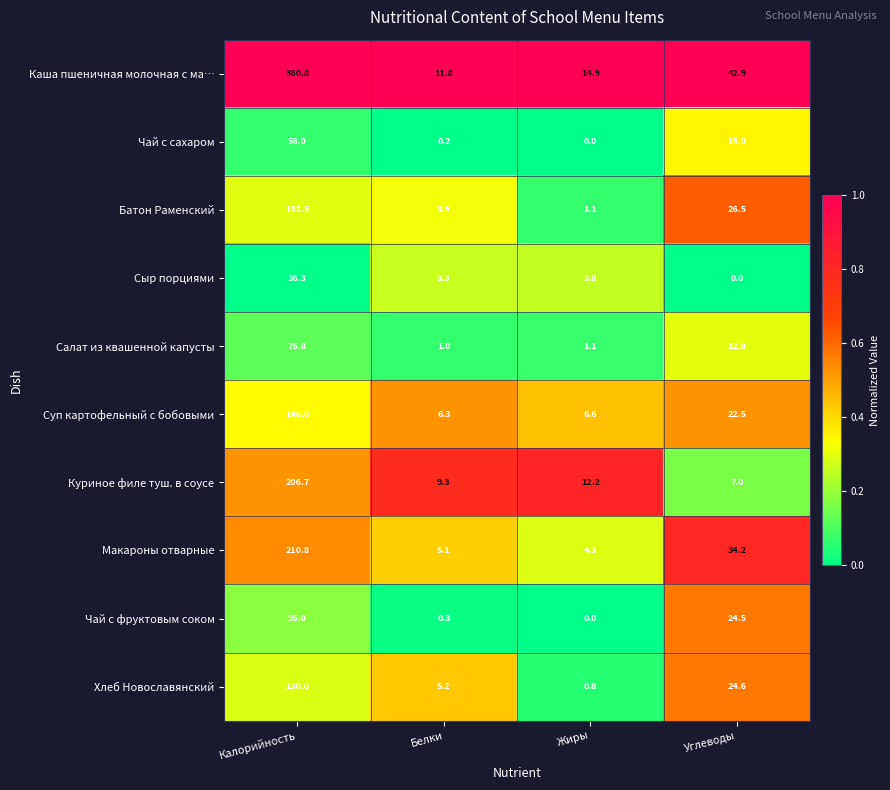

What is the total value across all series at Калорийность?

1452.9